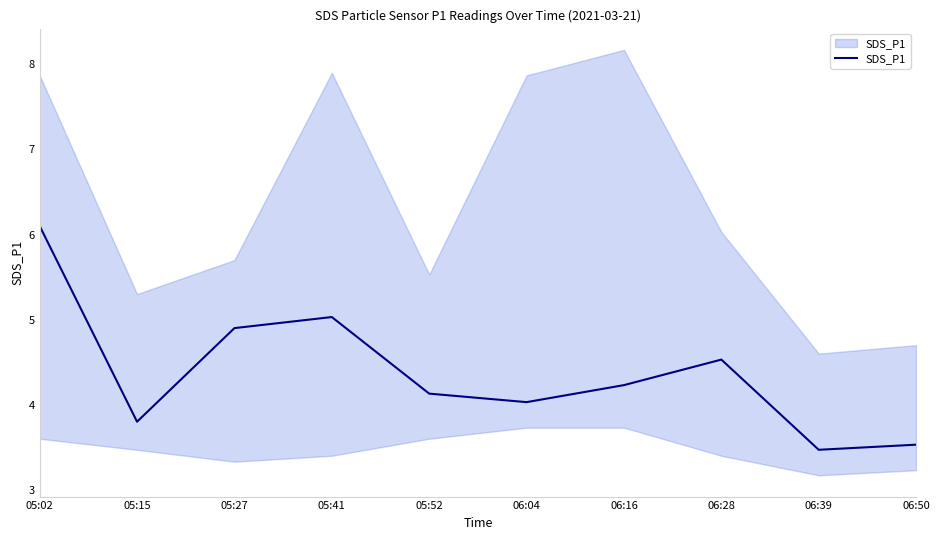

Reading left to right, what are all the values shown in this chart?

6.1	3.8	4.9	5.0	4.1	4.0	4.2	4.5	3.5	3.5